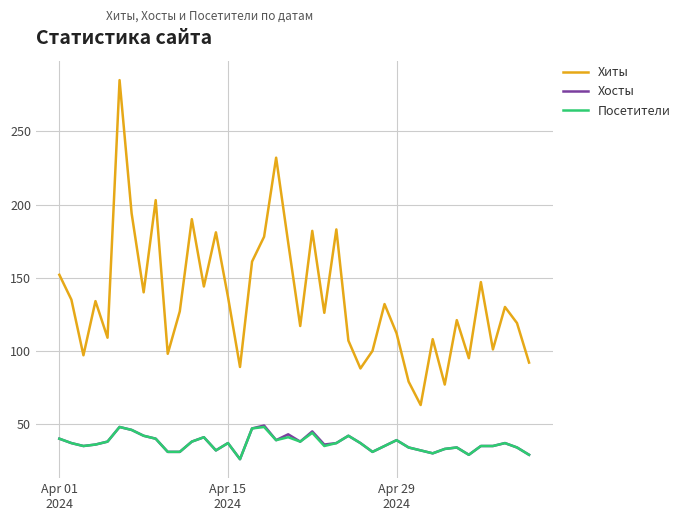

Which series has the largest range (max minus min)?

Хиты